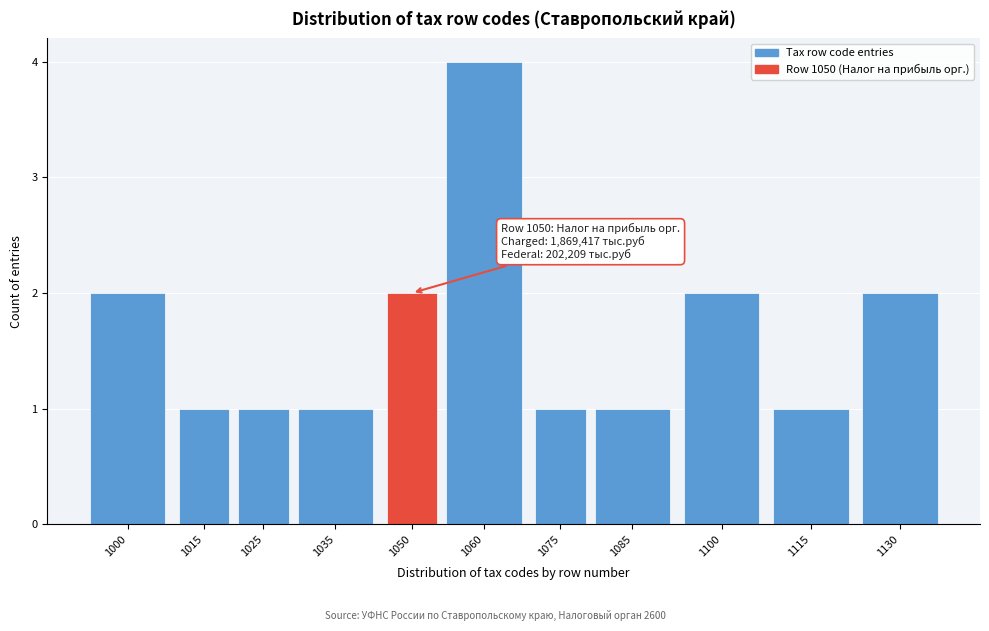

Reading left to right, list all the values displayed in this chart.

1000=2	1015=1	1025=1	1035=1	1050=2	1060=4	1075=1	1085=1	1100=2	1115=1	1130=2